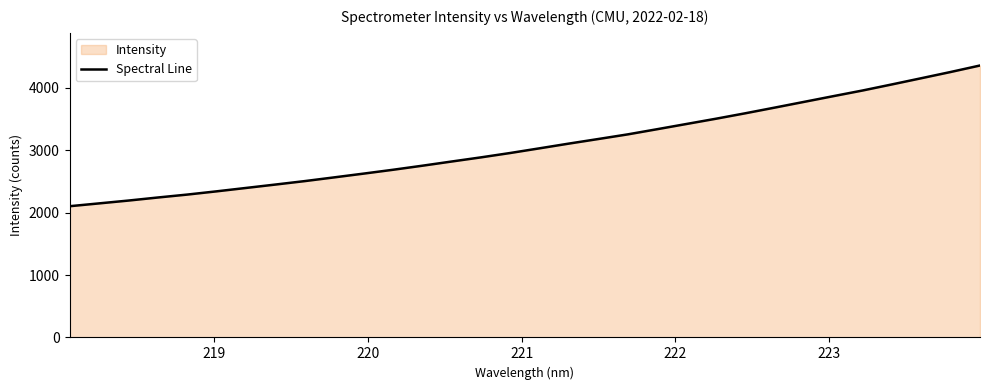

What is the greatest value displayed?

4357.5